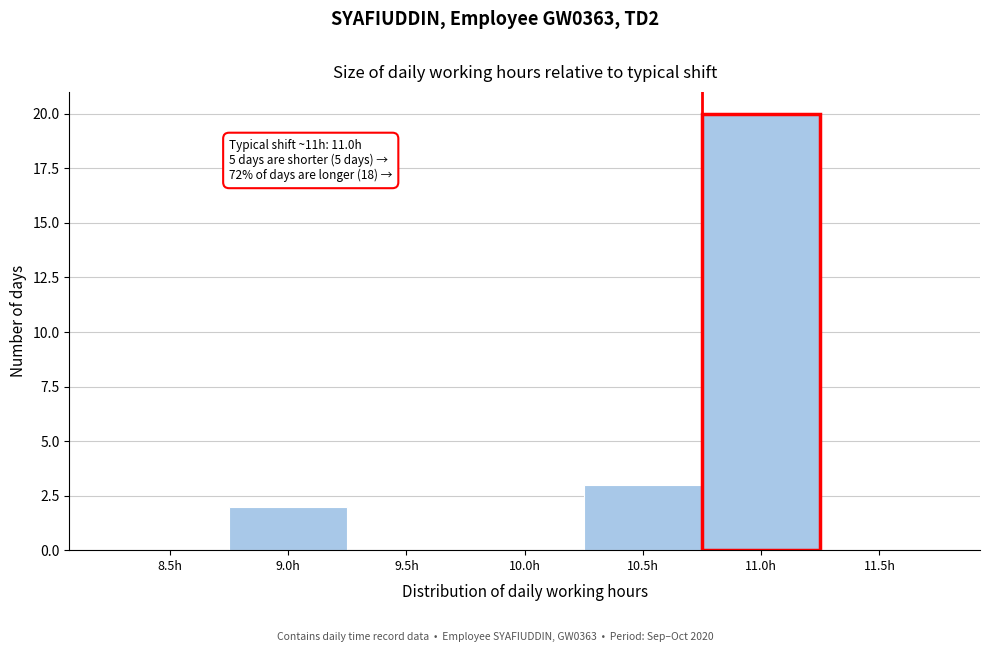

Reading left to right, transcribe all the data shown in this chart.

8.5h=0	9.0h=2	9.5h=0	10.0h=0	10.5h=3	11.0h=20	11.5h=0